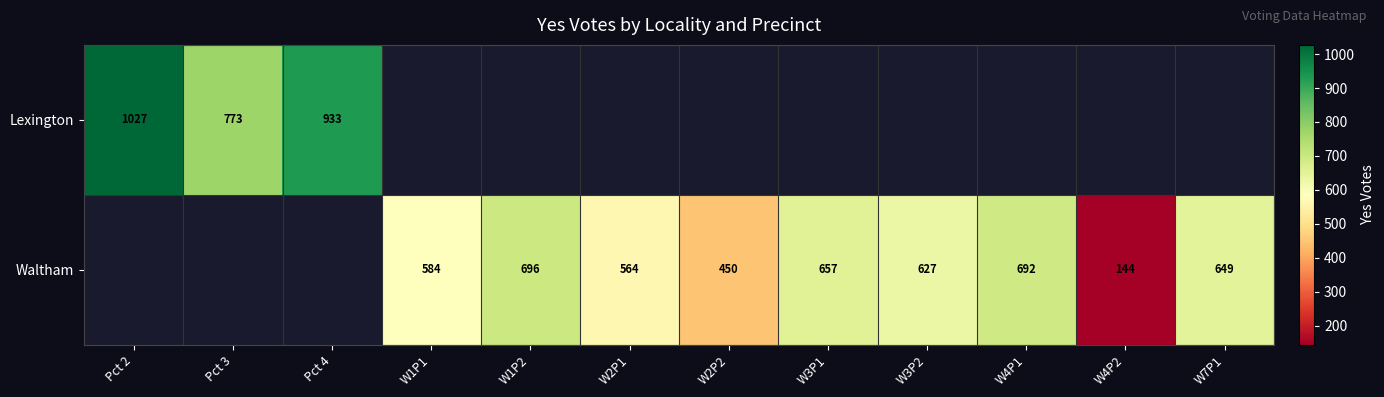

True or false: Waltham has a value of 675 at W2P2.

False